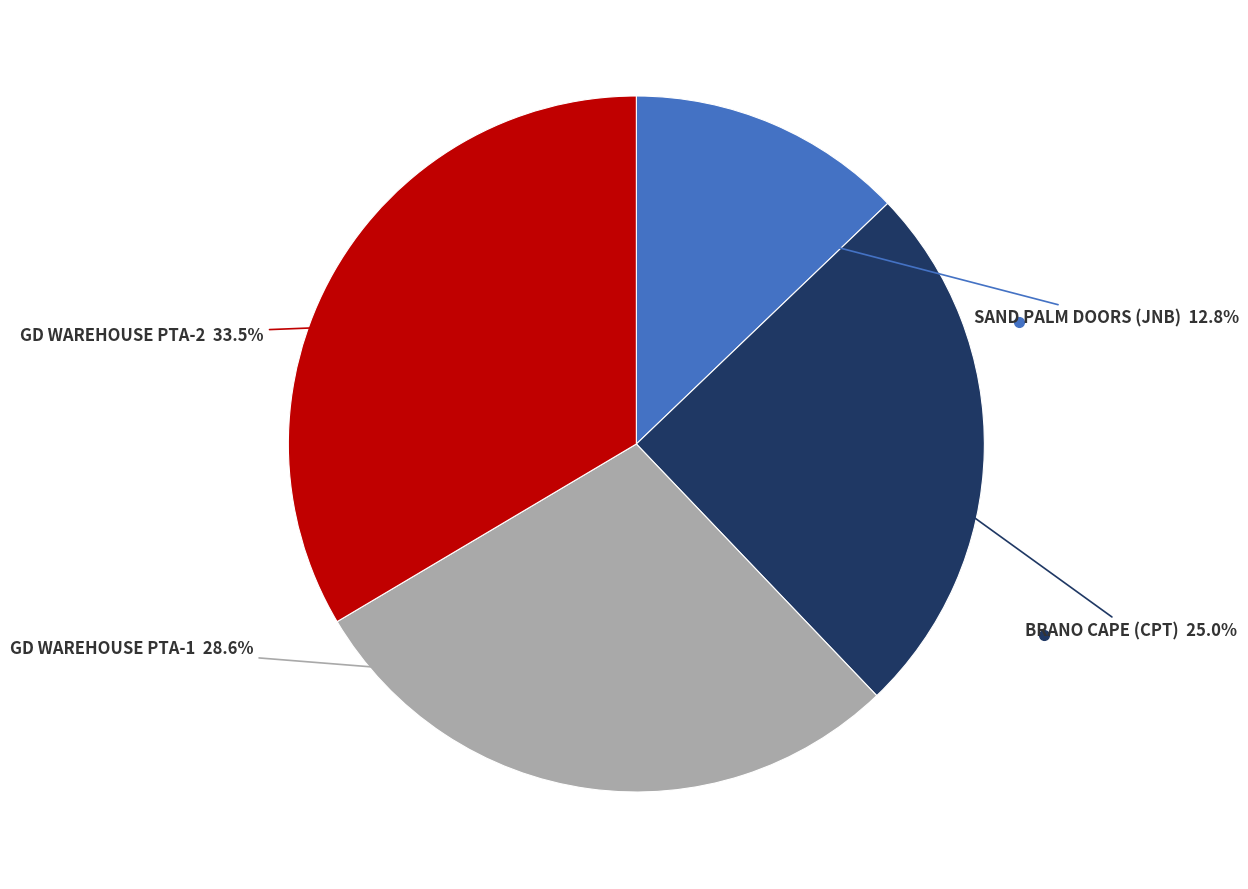

Does any single category account for the majority?

No